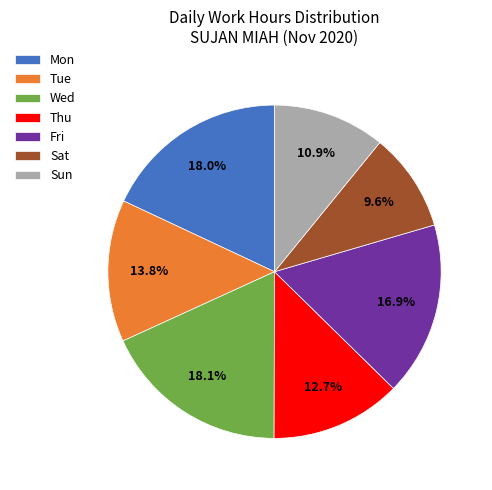

Which slice is the smallest?

Sat